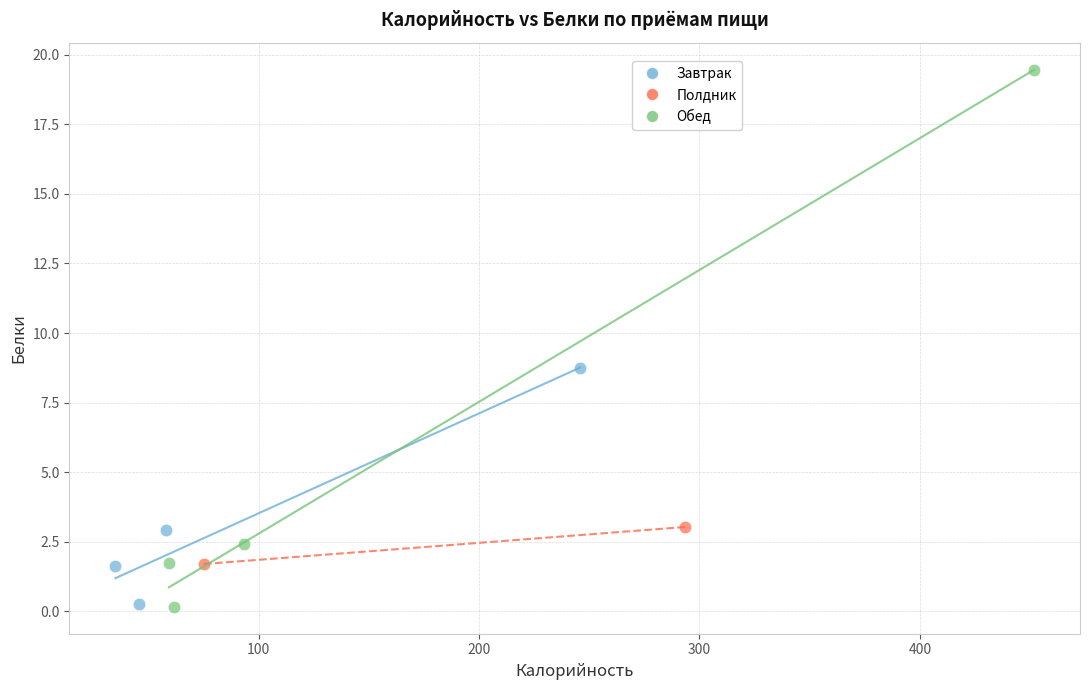

Which series has the largest Y range (max minus min)?

Обед